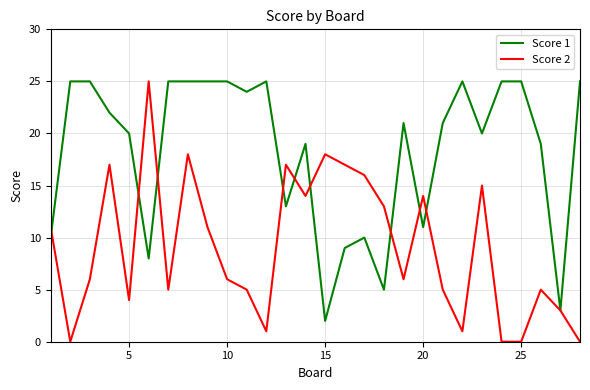

After their last crossing, which series has the higher values: Score 1 or Score 2?

Score 1